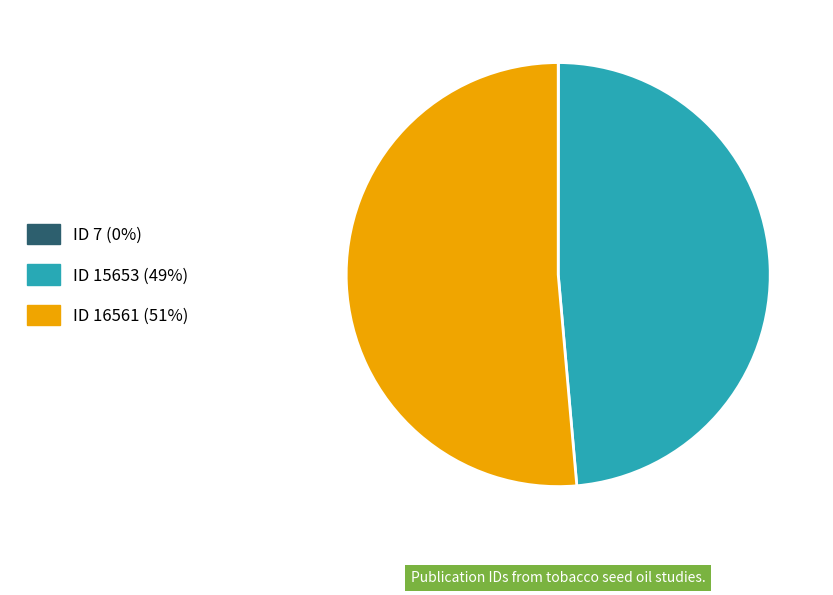

Is it true that ID 15653 (49%) is 38% of the pie?

False